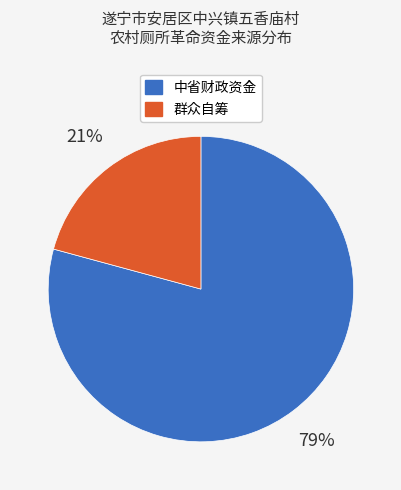

To the nearest percent, what is the average slice percentage?

50%